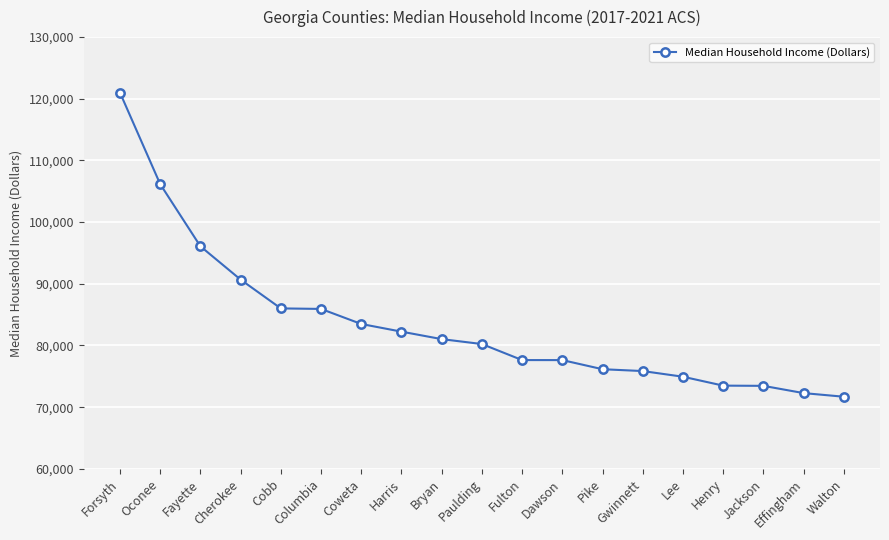

Where is the data nearest to the value 96345?

Fayette